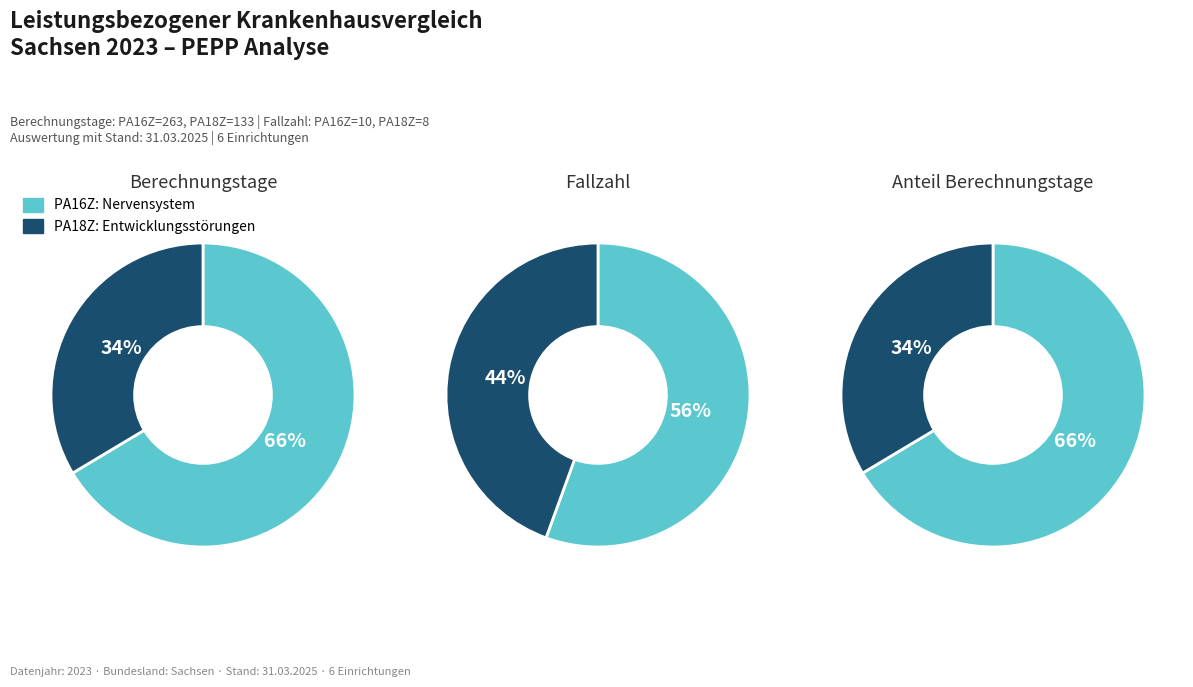

How many segments does this pie chart have?

2